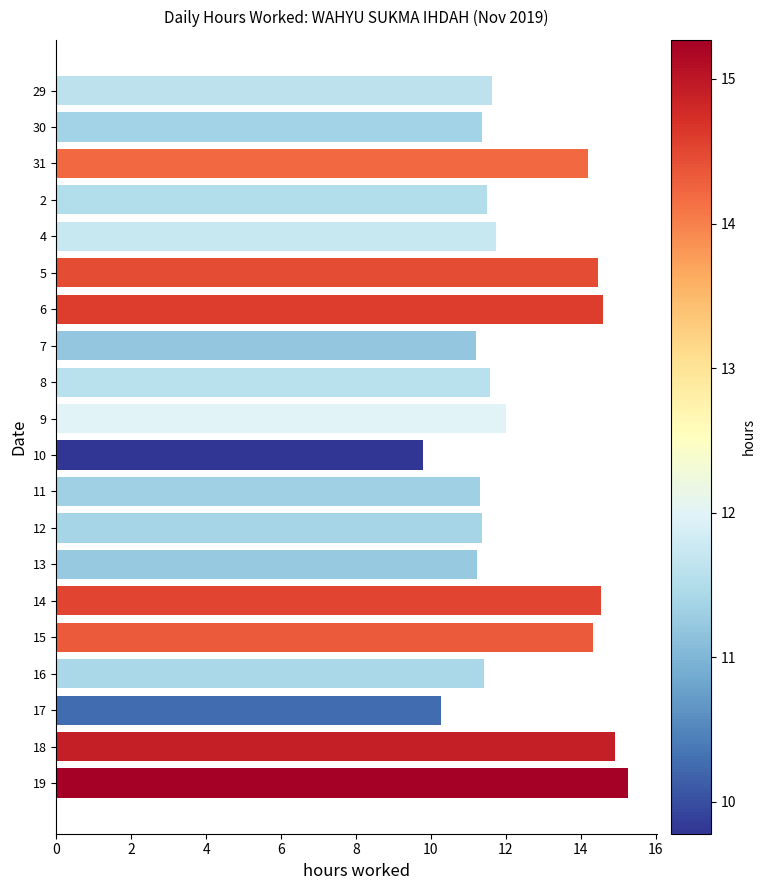

The chart shows a value of 14.2 at 31. True or false?

True